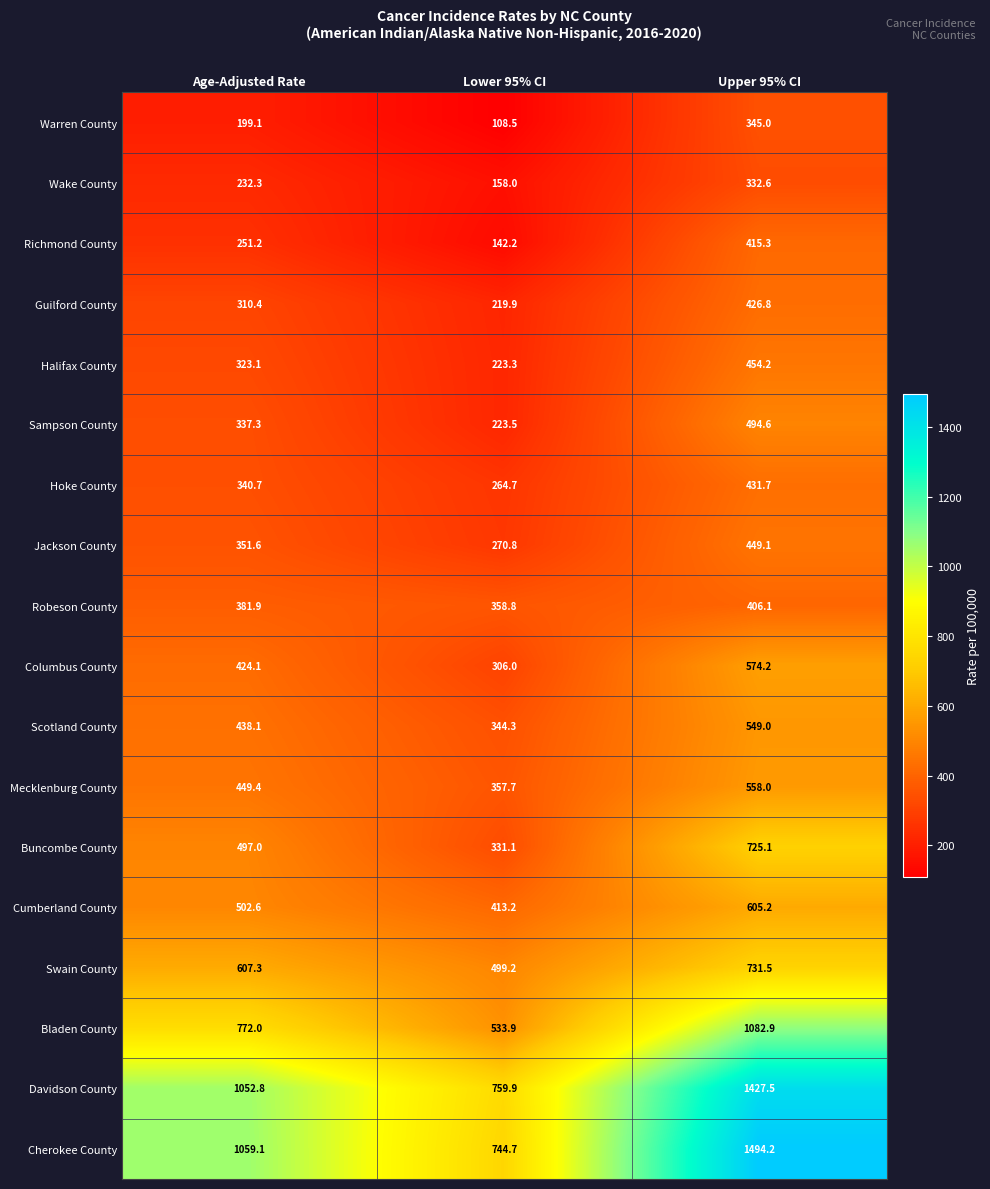

What value does the Cumberland County series have at Age-Adjusted Rate?

502.6